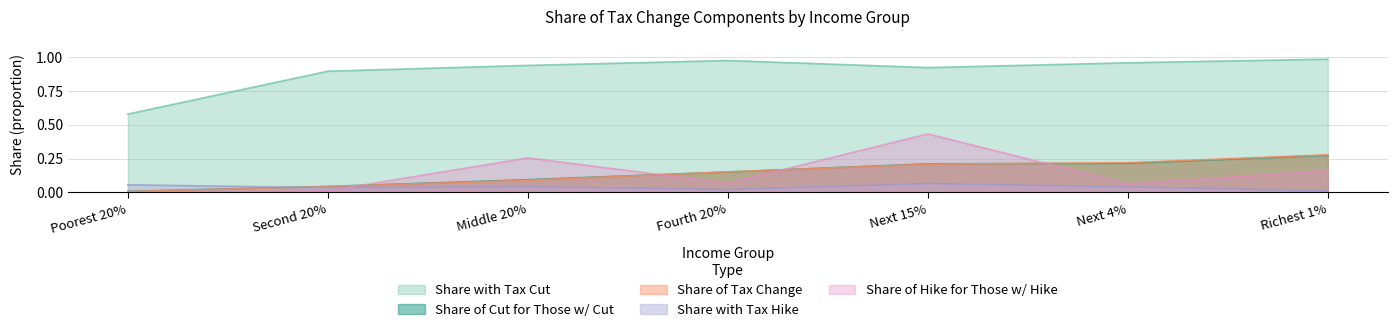

Does the chart display data point markers on the line(s)?

No